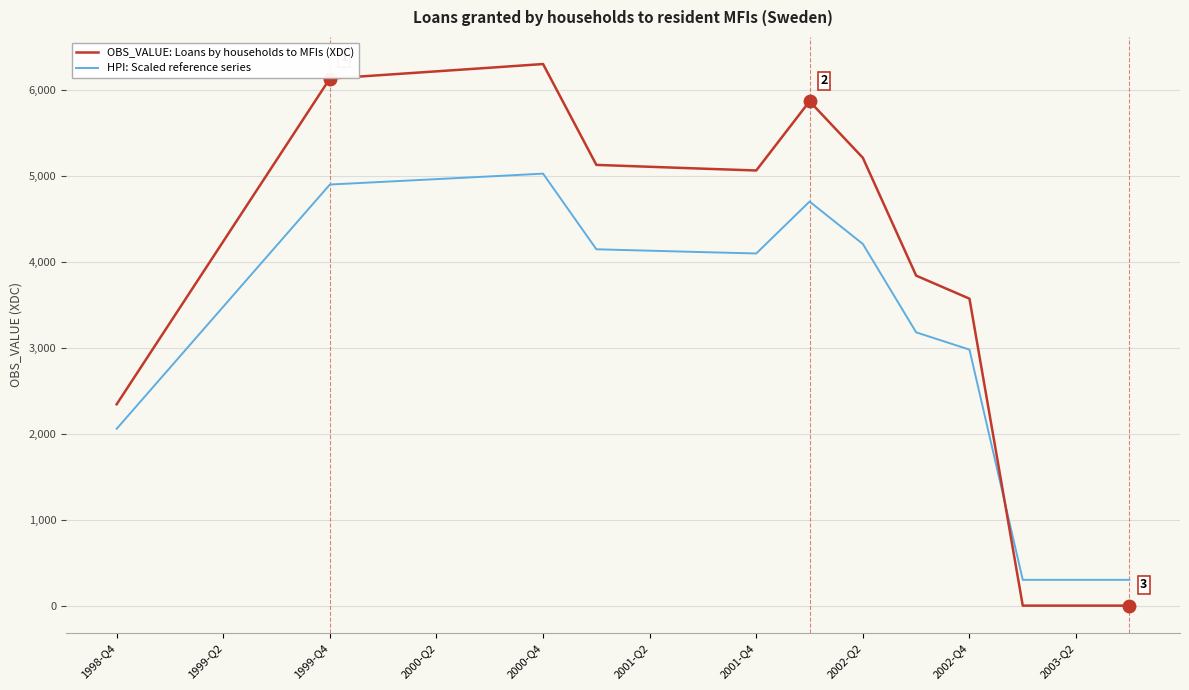

After their last crossing, which series has the higher values: OBS_VALUE: Loans by households to MFIs (XDC) or HPI: Scaled reference series?

HPI: Scaled reference series